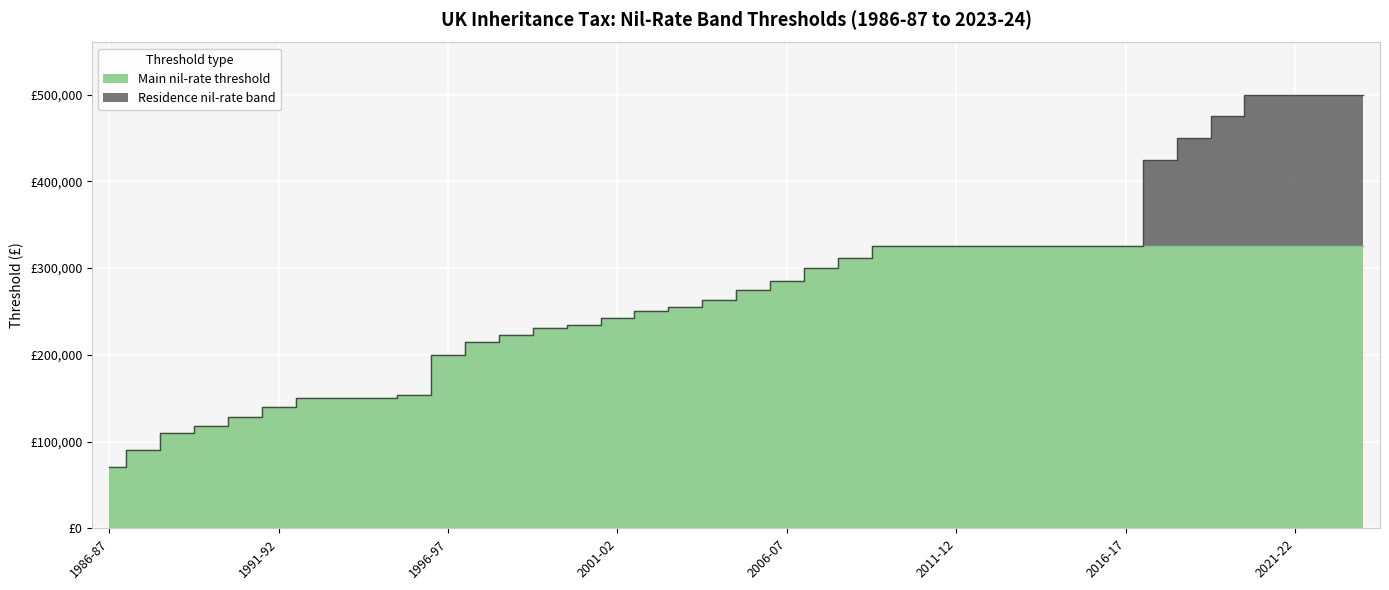

At which category does the chart reach its minimum across all series?

1986-87